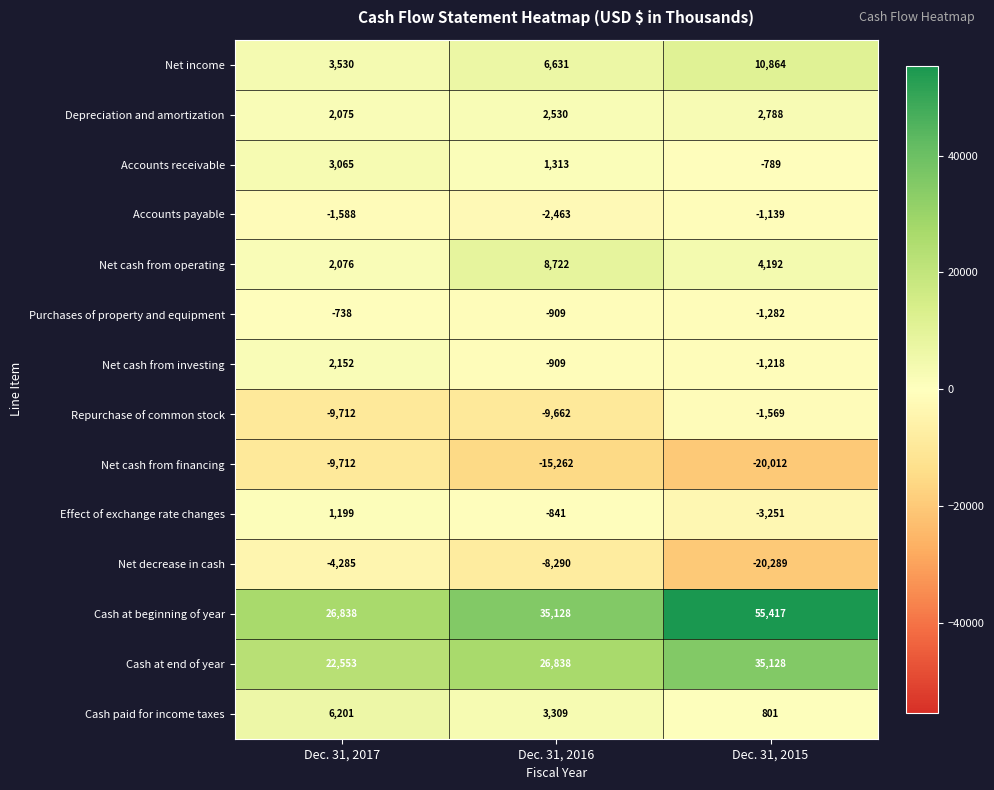

At how many categories does at least one series exceed 19423?

3